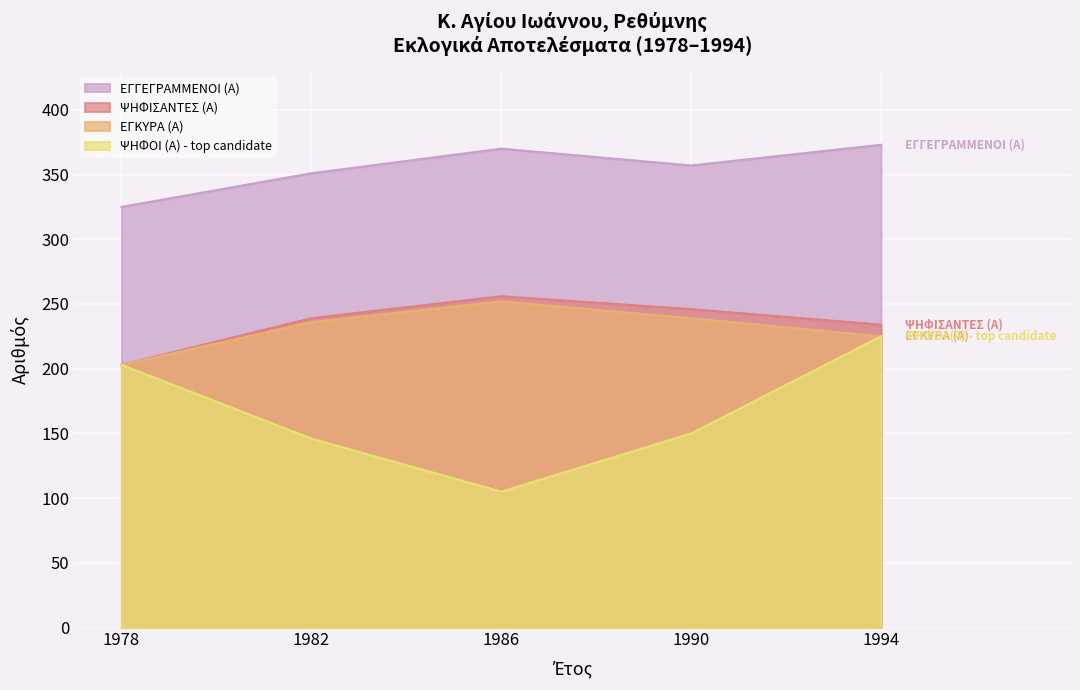

What is the minimum value shown in the chart?

105